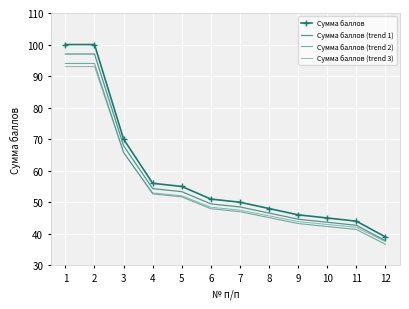

How many data points does each series have?

12